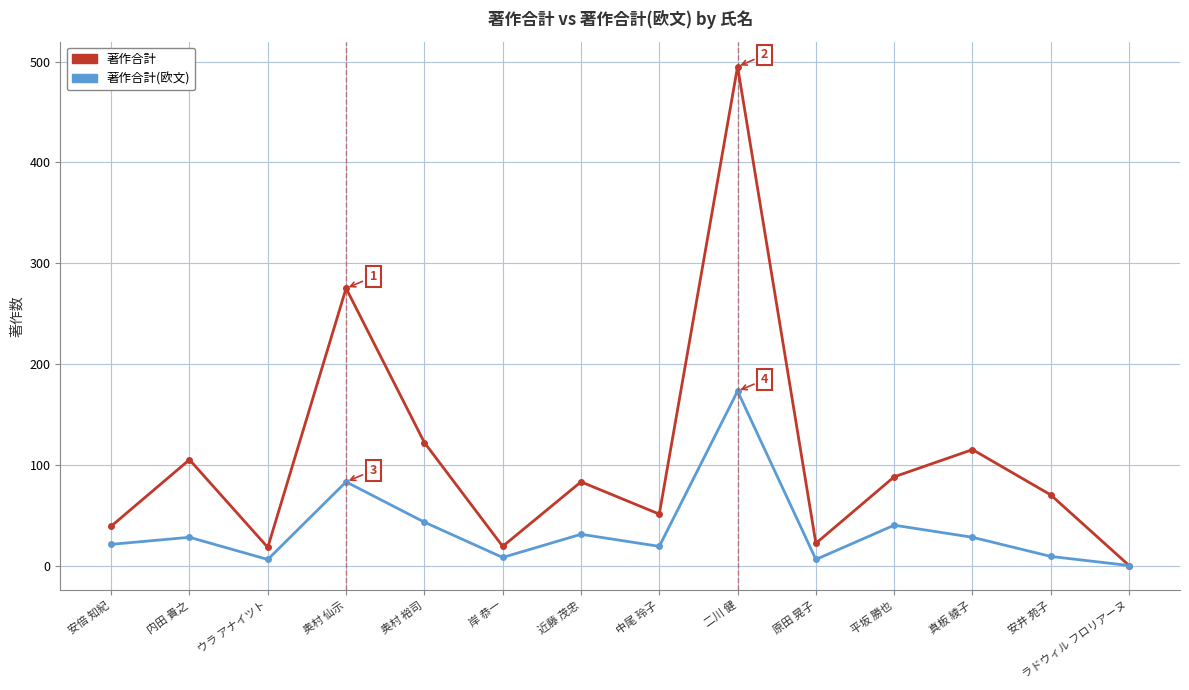

True or false: 著作合計 has more than 1 interior local peaks.

True